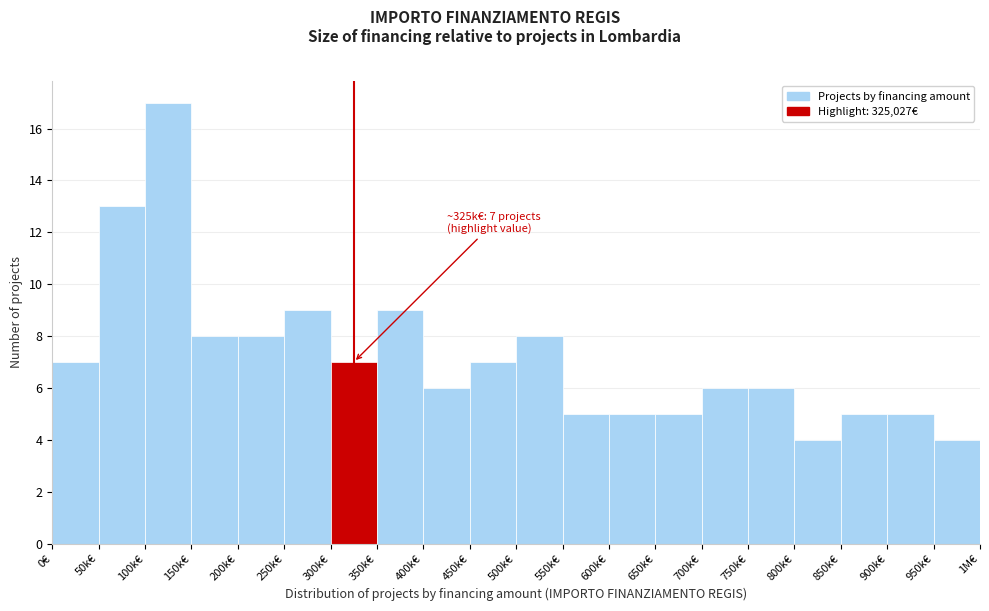

Reading left to right, transcribe all the data shown in this chart.

7	13	17	8	8	9	7	9	6	7	8	5	5	5	6	6	4	5	5	4